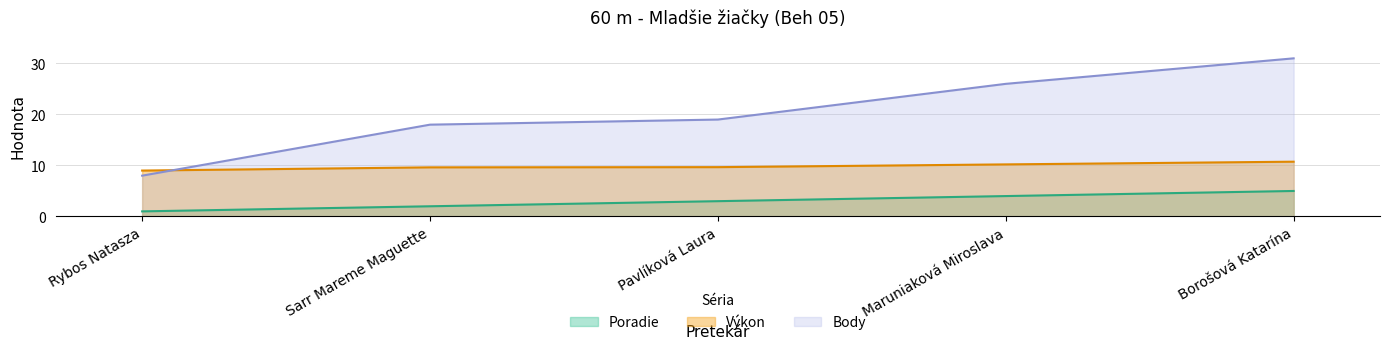

What is the minimum value shown in the chart?

1.0